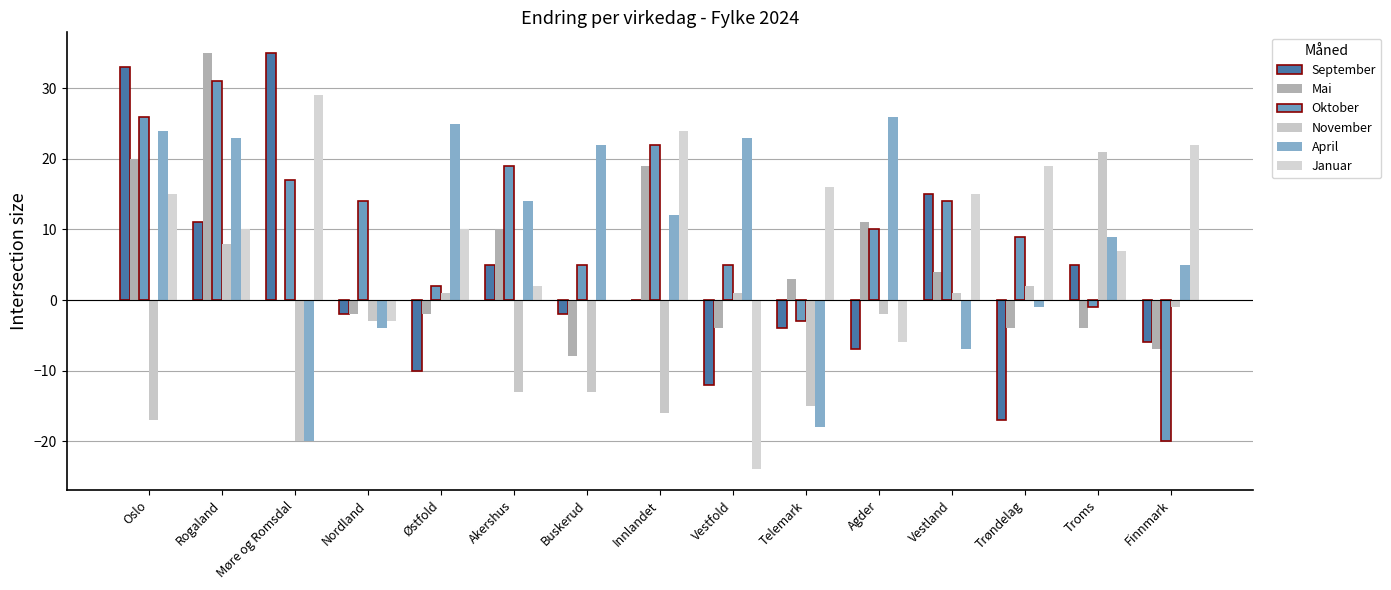

What are all the series names shown in the legend?

September, Mai, Oktober, November, April, Januar